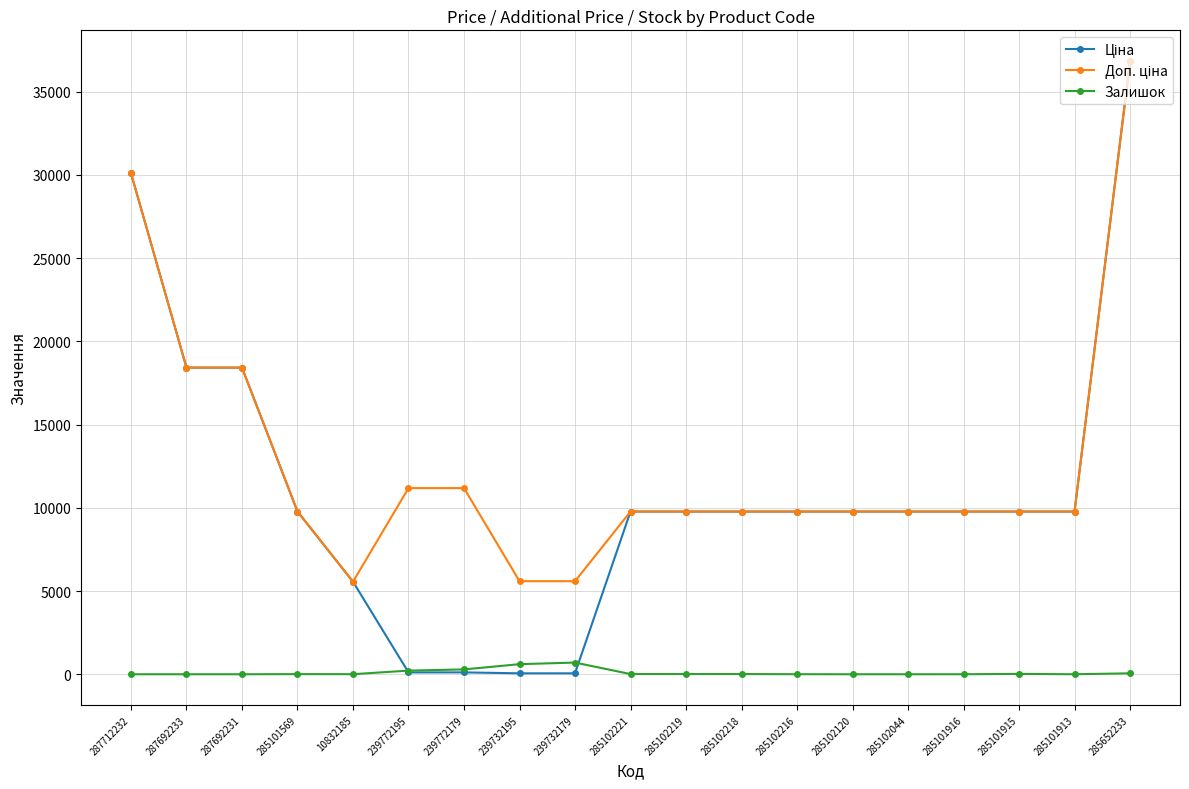

What position from the right is 285102044?

5